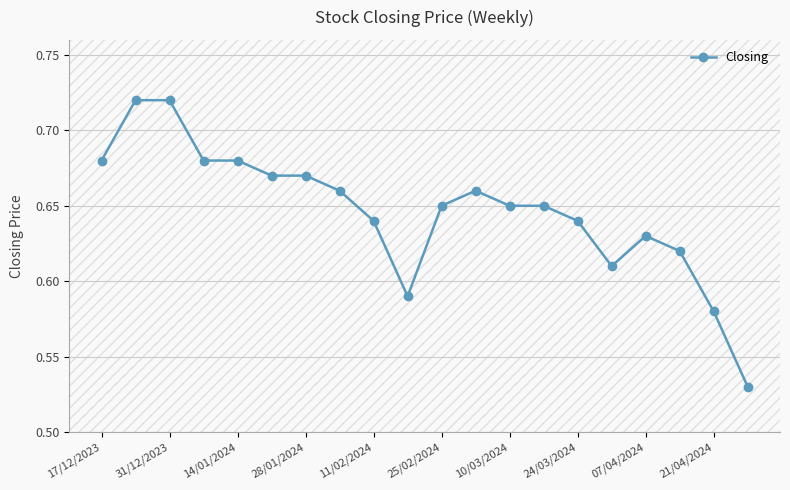

True or false: the data has more than 1 interior local peaks.

True